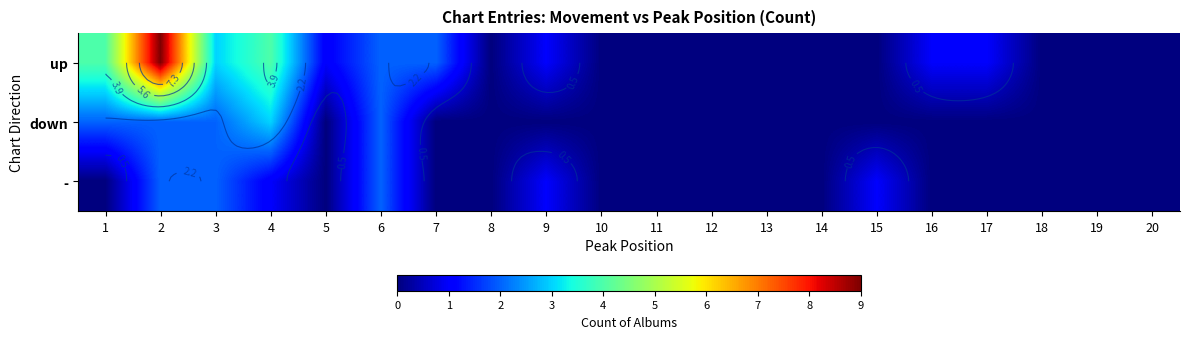

Where is up nearest to the value 4?

1